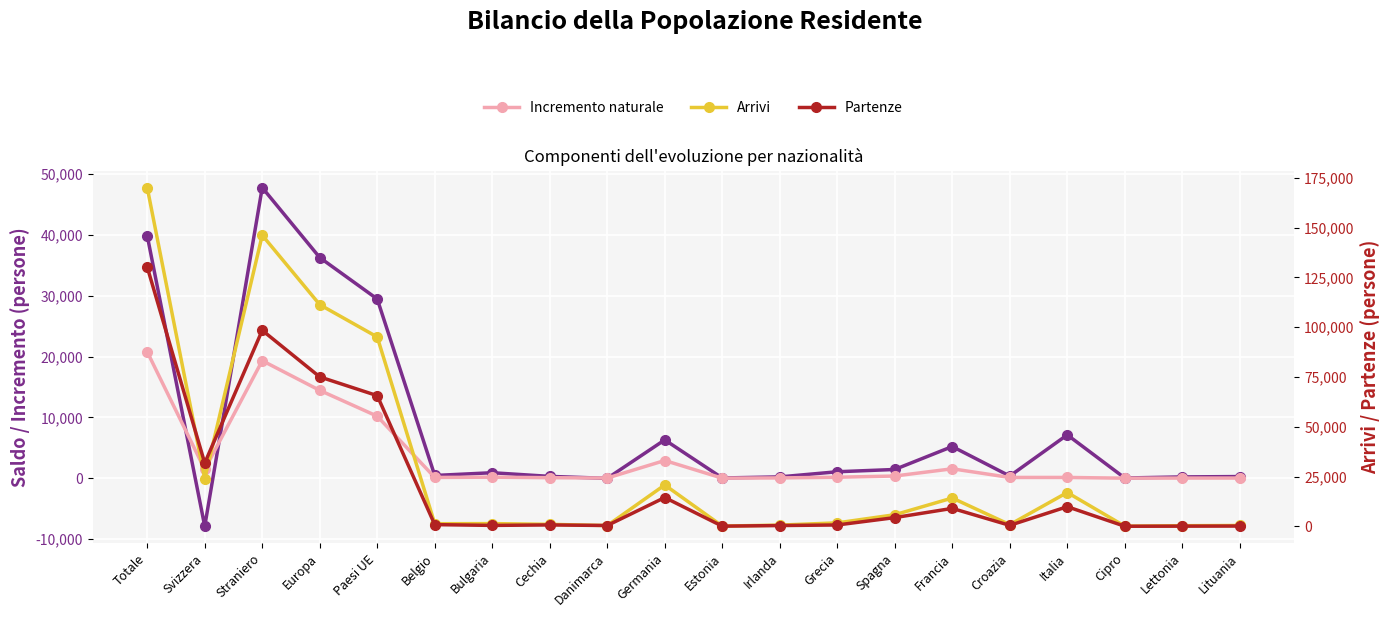

What is the average value of the Incremento naturale series?

3597